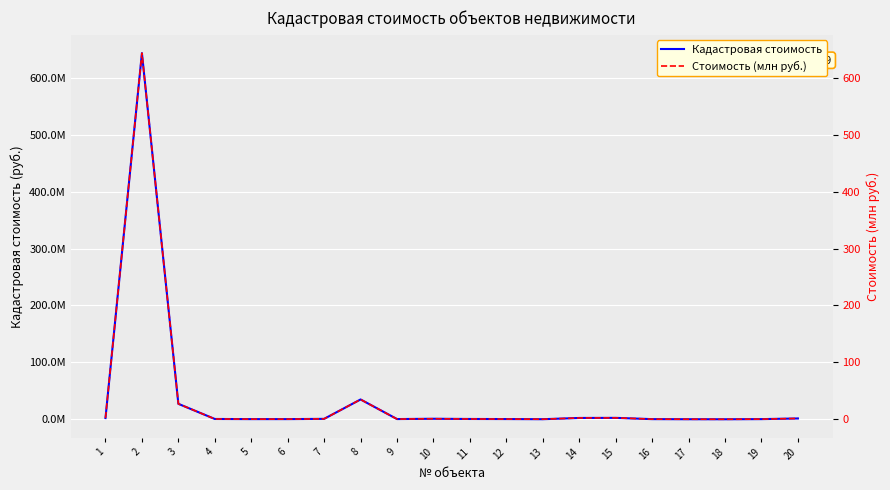

True or false: Стоимость (млн руб.) has more than 2 interior local peaks.

True